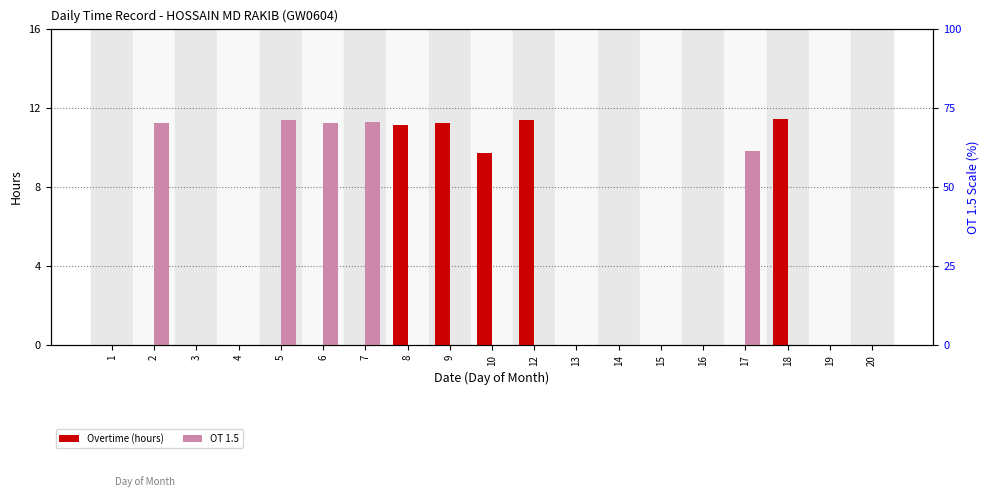

What is the value of the Overtime (hours) bar at the 9th from the left?

11.2